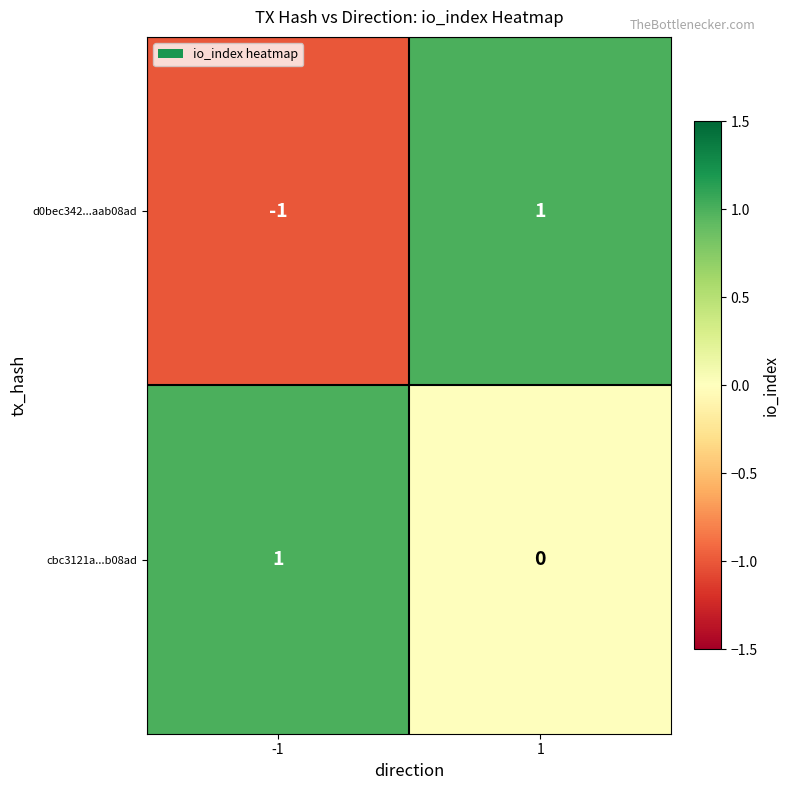

Which series has the widest spread of values?

d0bec342...aab08ad